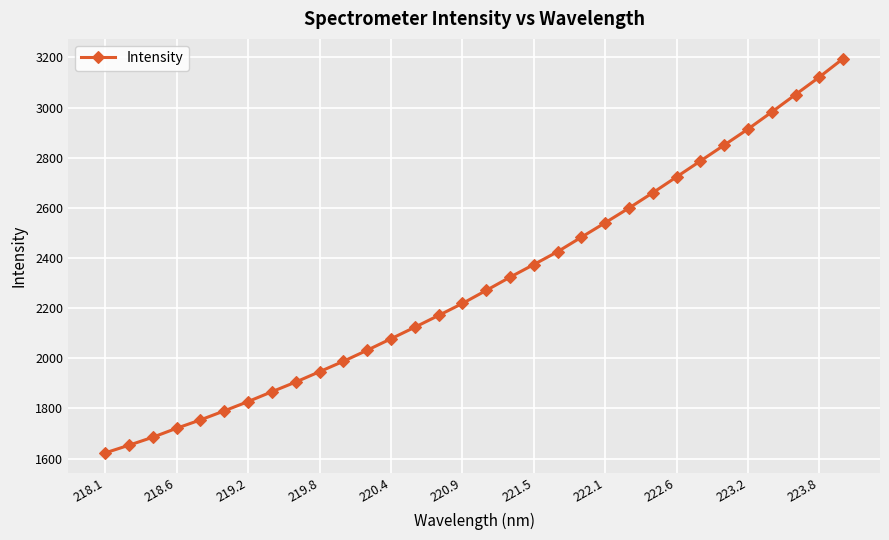

What is the maximum value shown in the chart?

3195.1